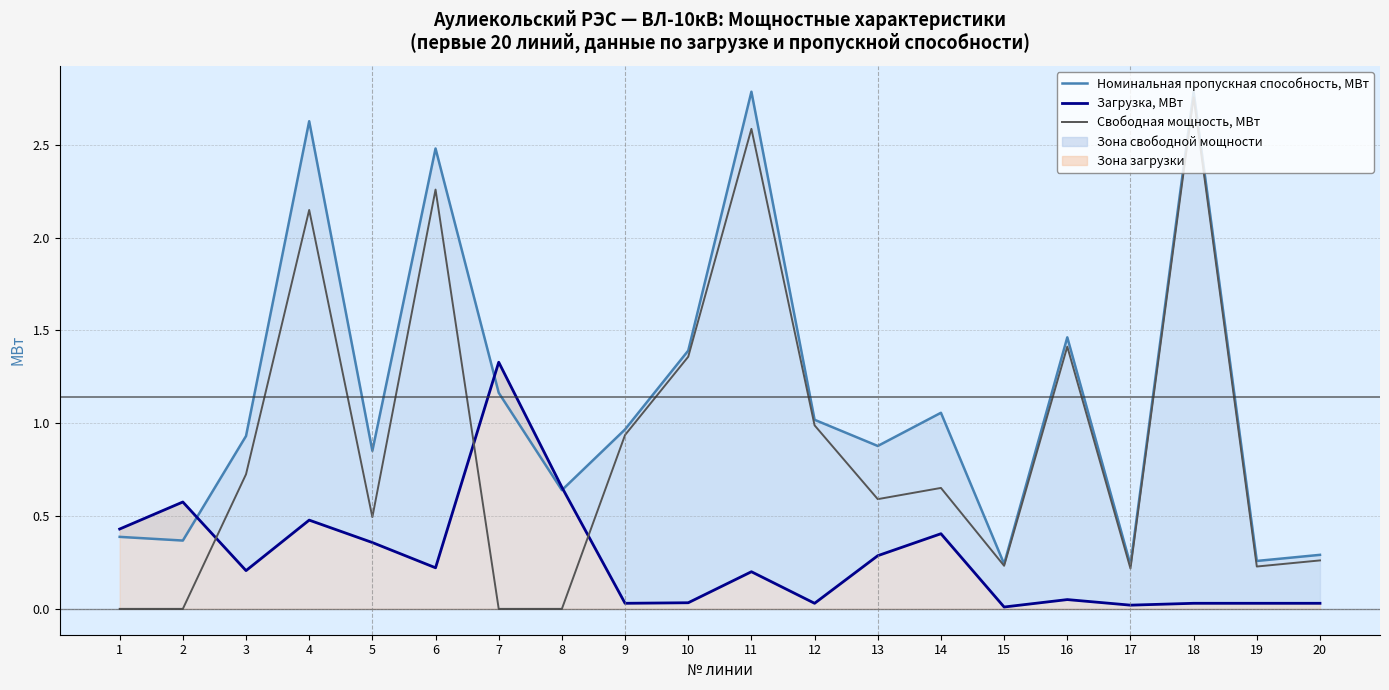

True or false: Загрузка, МВт and Номинальная пропускная способность, МВт intersect in this chart.

True